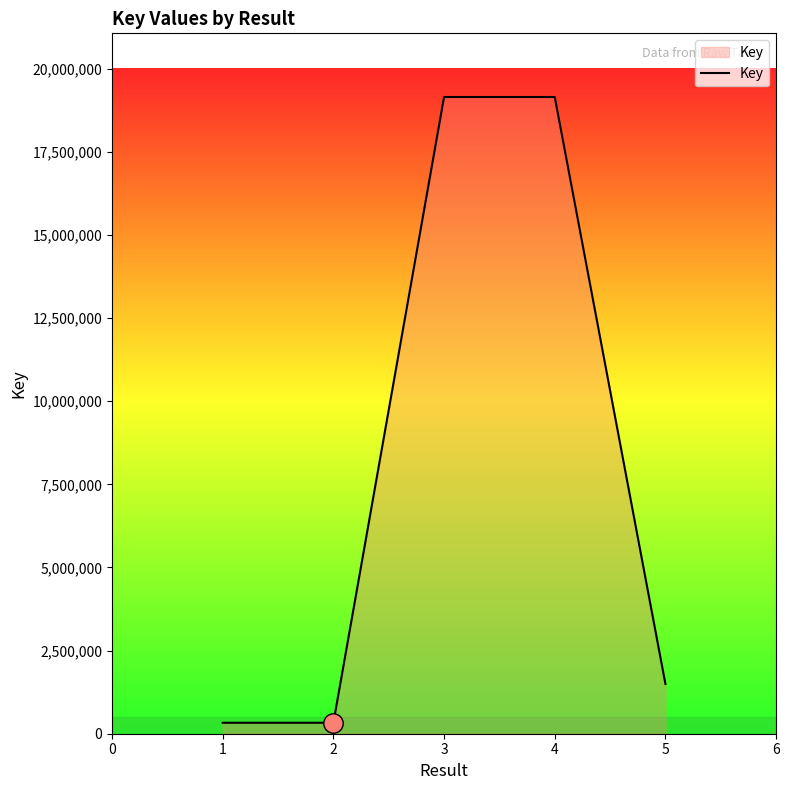

What is the change in value from 3 to 5?

-17651257